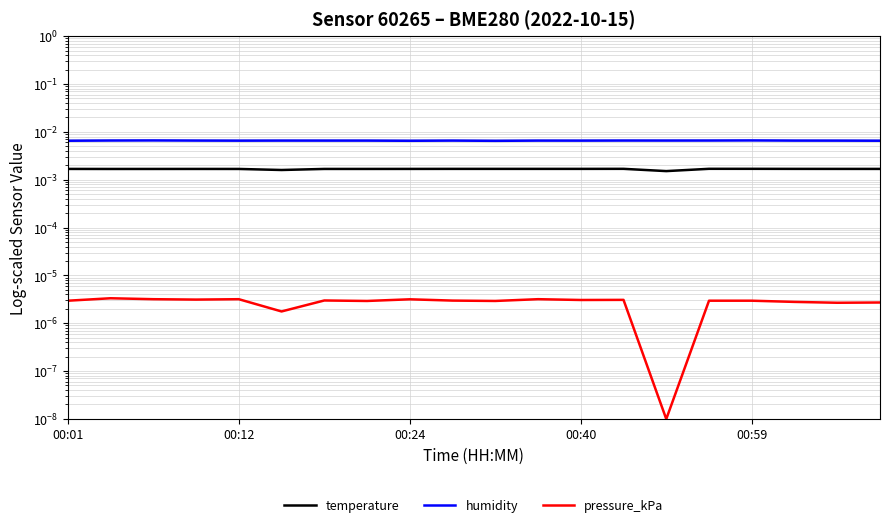

In humidity, how many points are higher than both neighbors (excluding endpoints)?

6